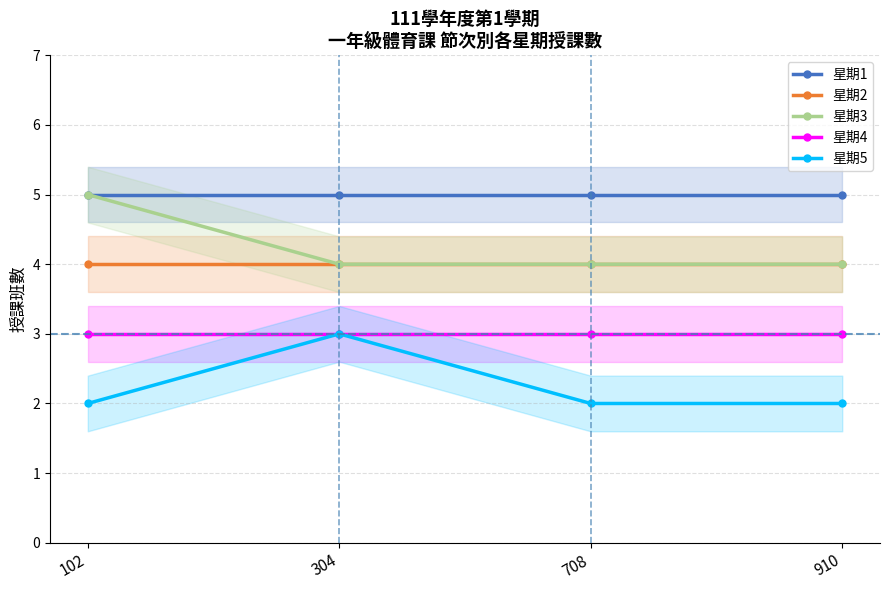

In 星期5, how many points are higher than both neighbors (excluding endpoints)?

1